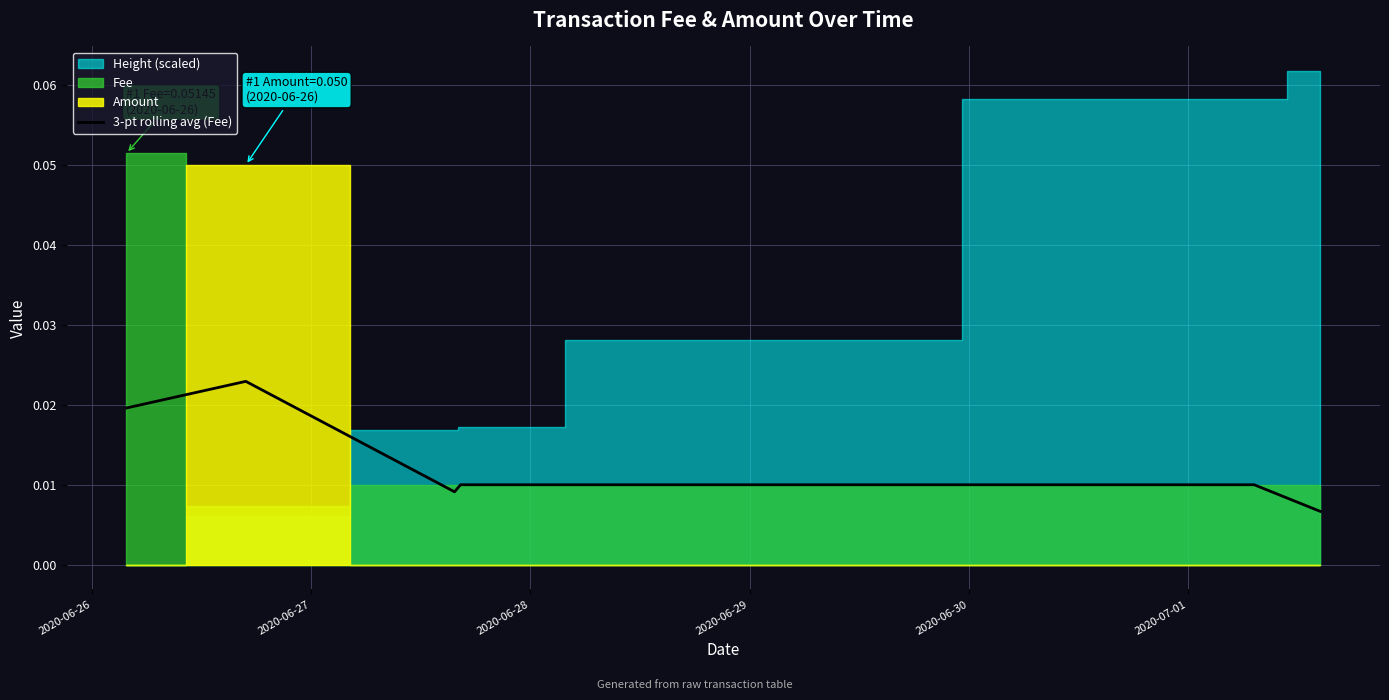

True or false: the data has more than 2 interior local peaks.

False